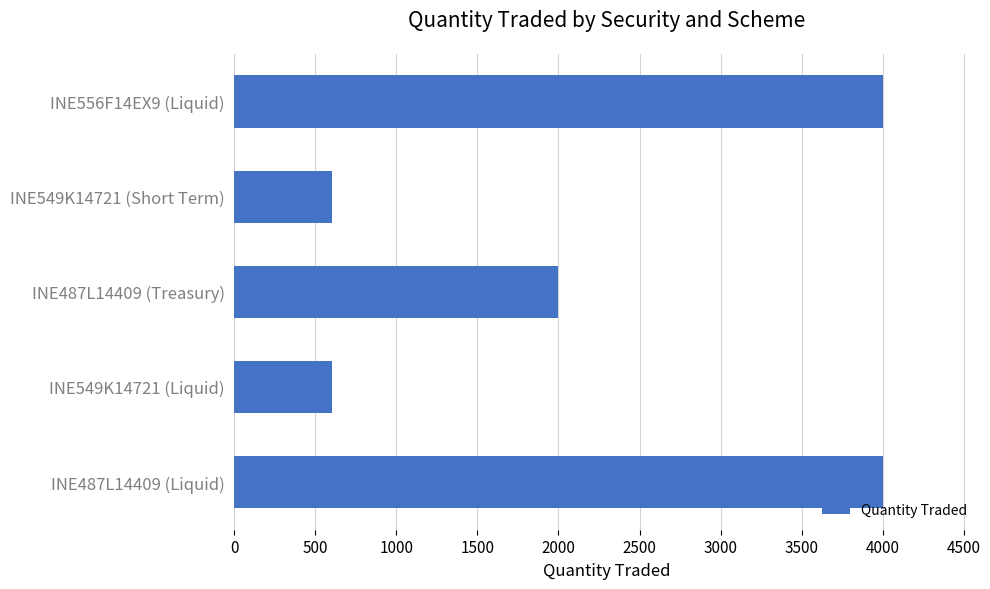

Where is the data nearest to the value 2300?

INE487L14409 (Treasury)